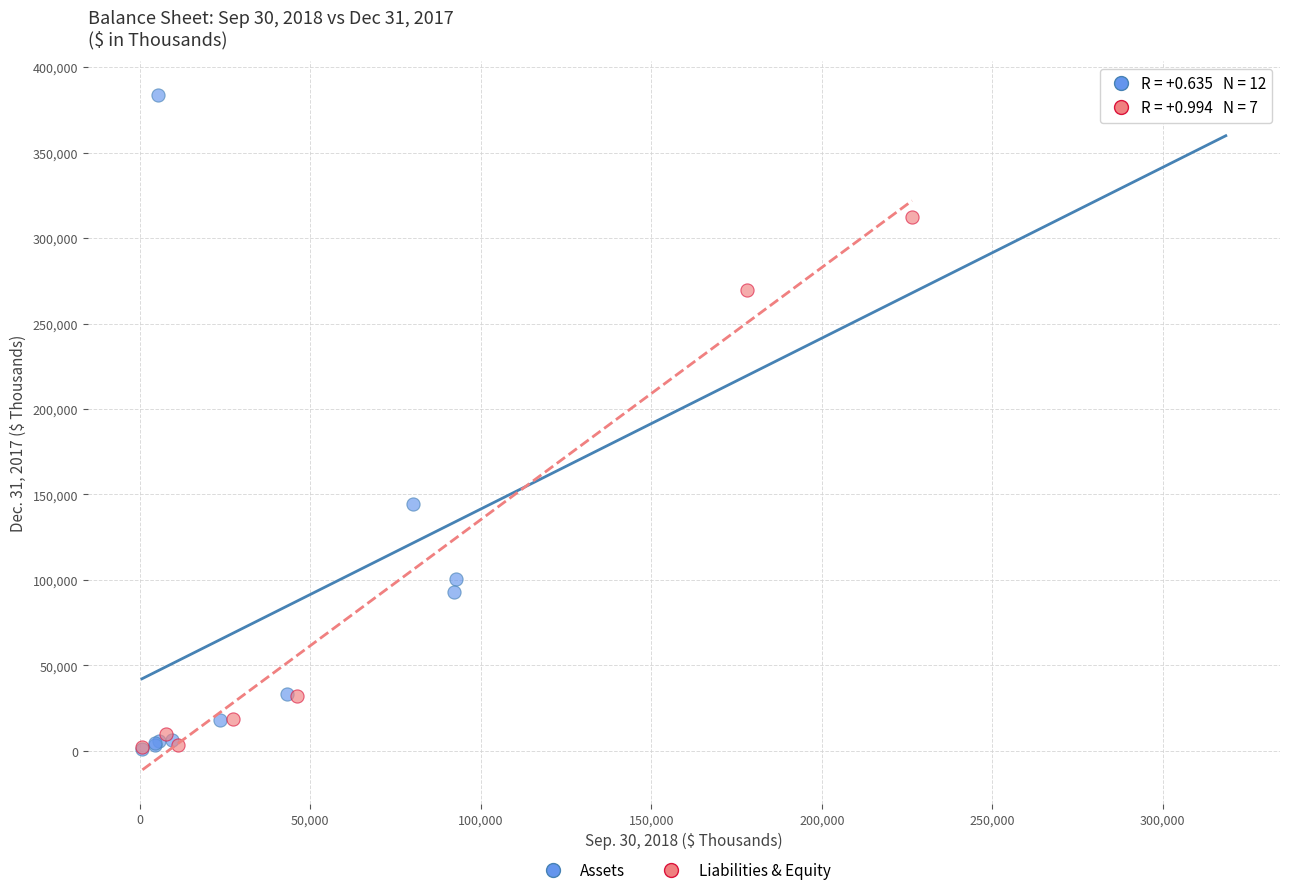

Which series has the largest Y range (max minus min)?

Assets